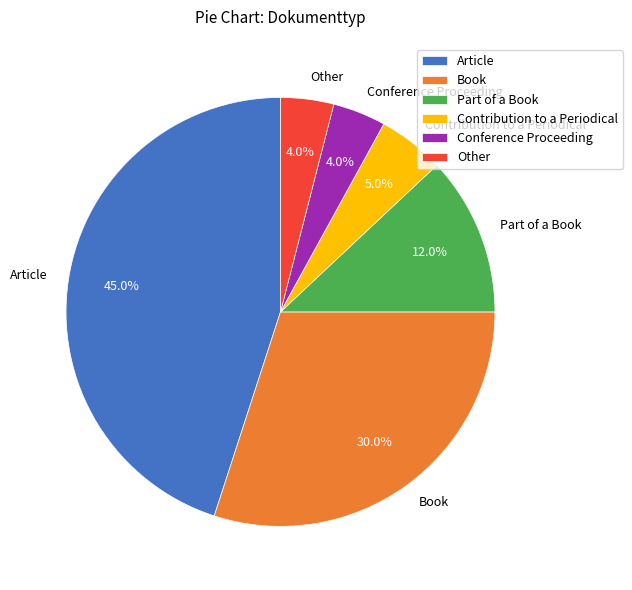

Is the sum of Other and Book greater than half?

No